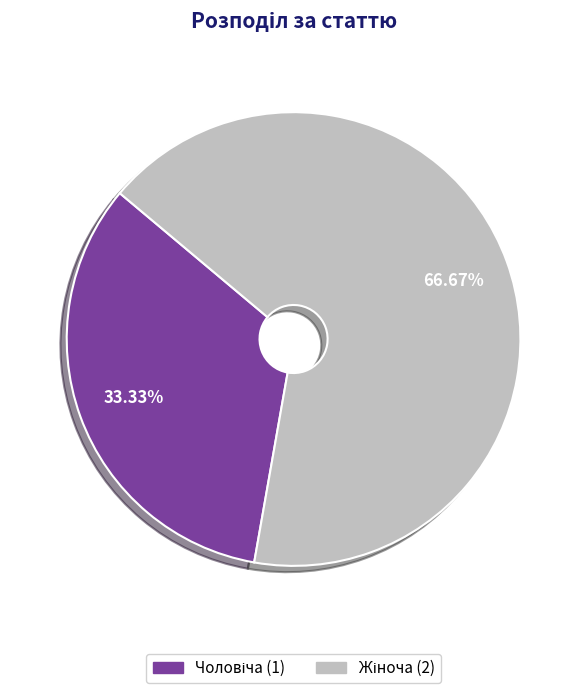

How many segments does this pie chart have?

2